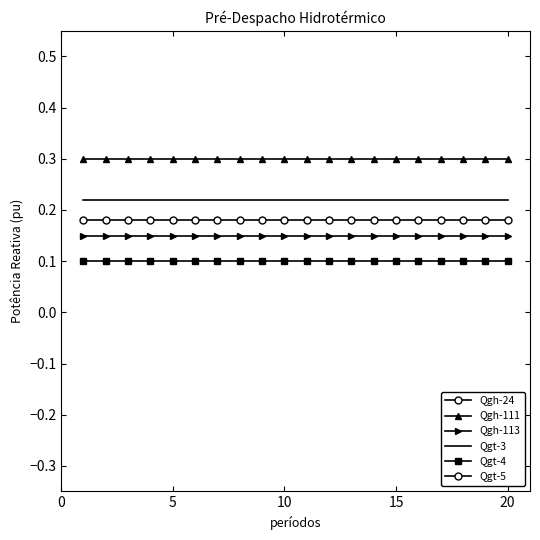

Which series has the widest spread of values?

Qgh-24